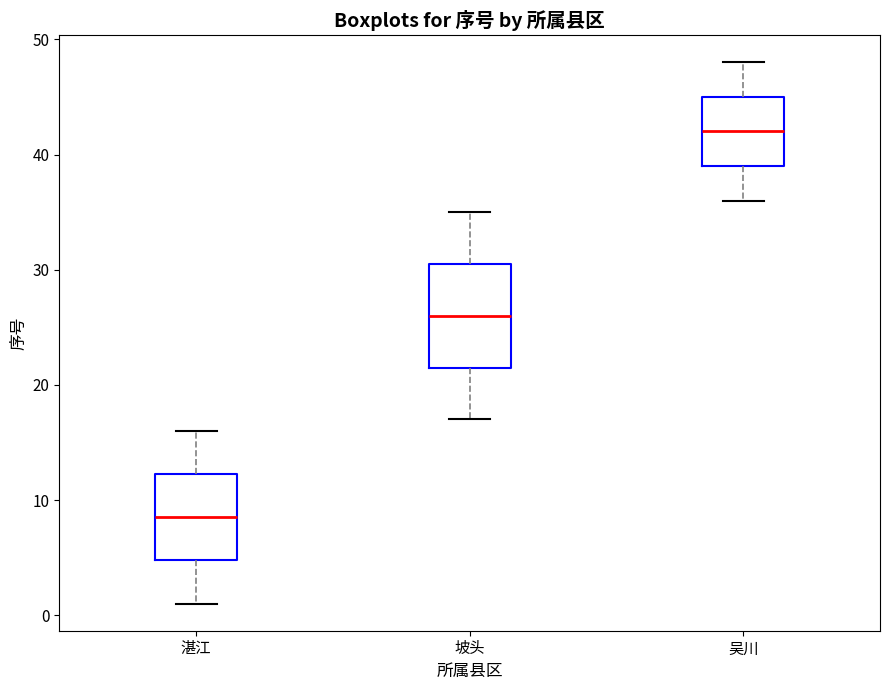

Reading left to right, read every box against the y-axis: the position of its median line, the range the box covers, and the ends of its whiskers. The values are not printed on the chart, so give them approximately, as read against the axis.

湛江: median 9, box 5 to 12, whiskers 1 to 16
坡头: median 26, box 22 to 31, whiskers 17 to 35
吴川: median 42, box 39 to 45, whiskers 36 to 48